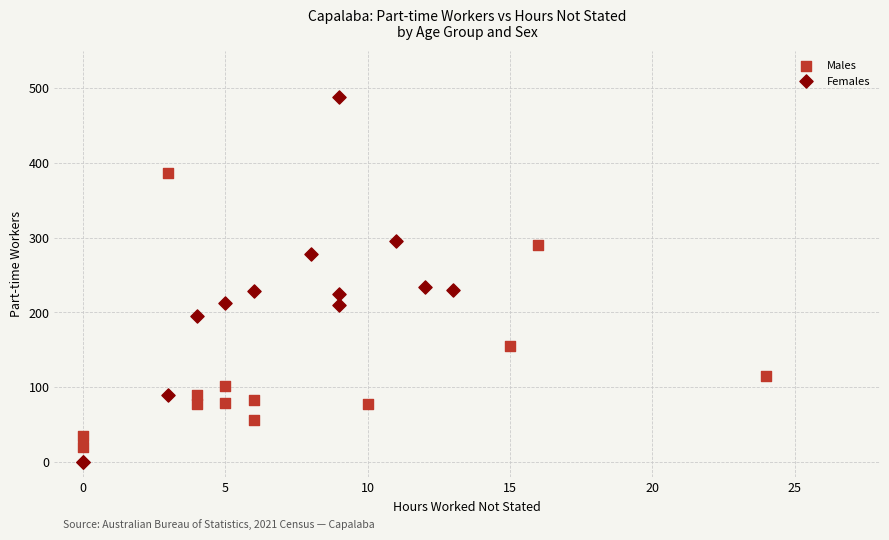

Which series reaches the maximum Y coordinate?

Females